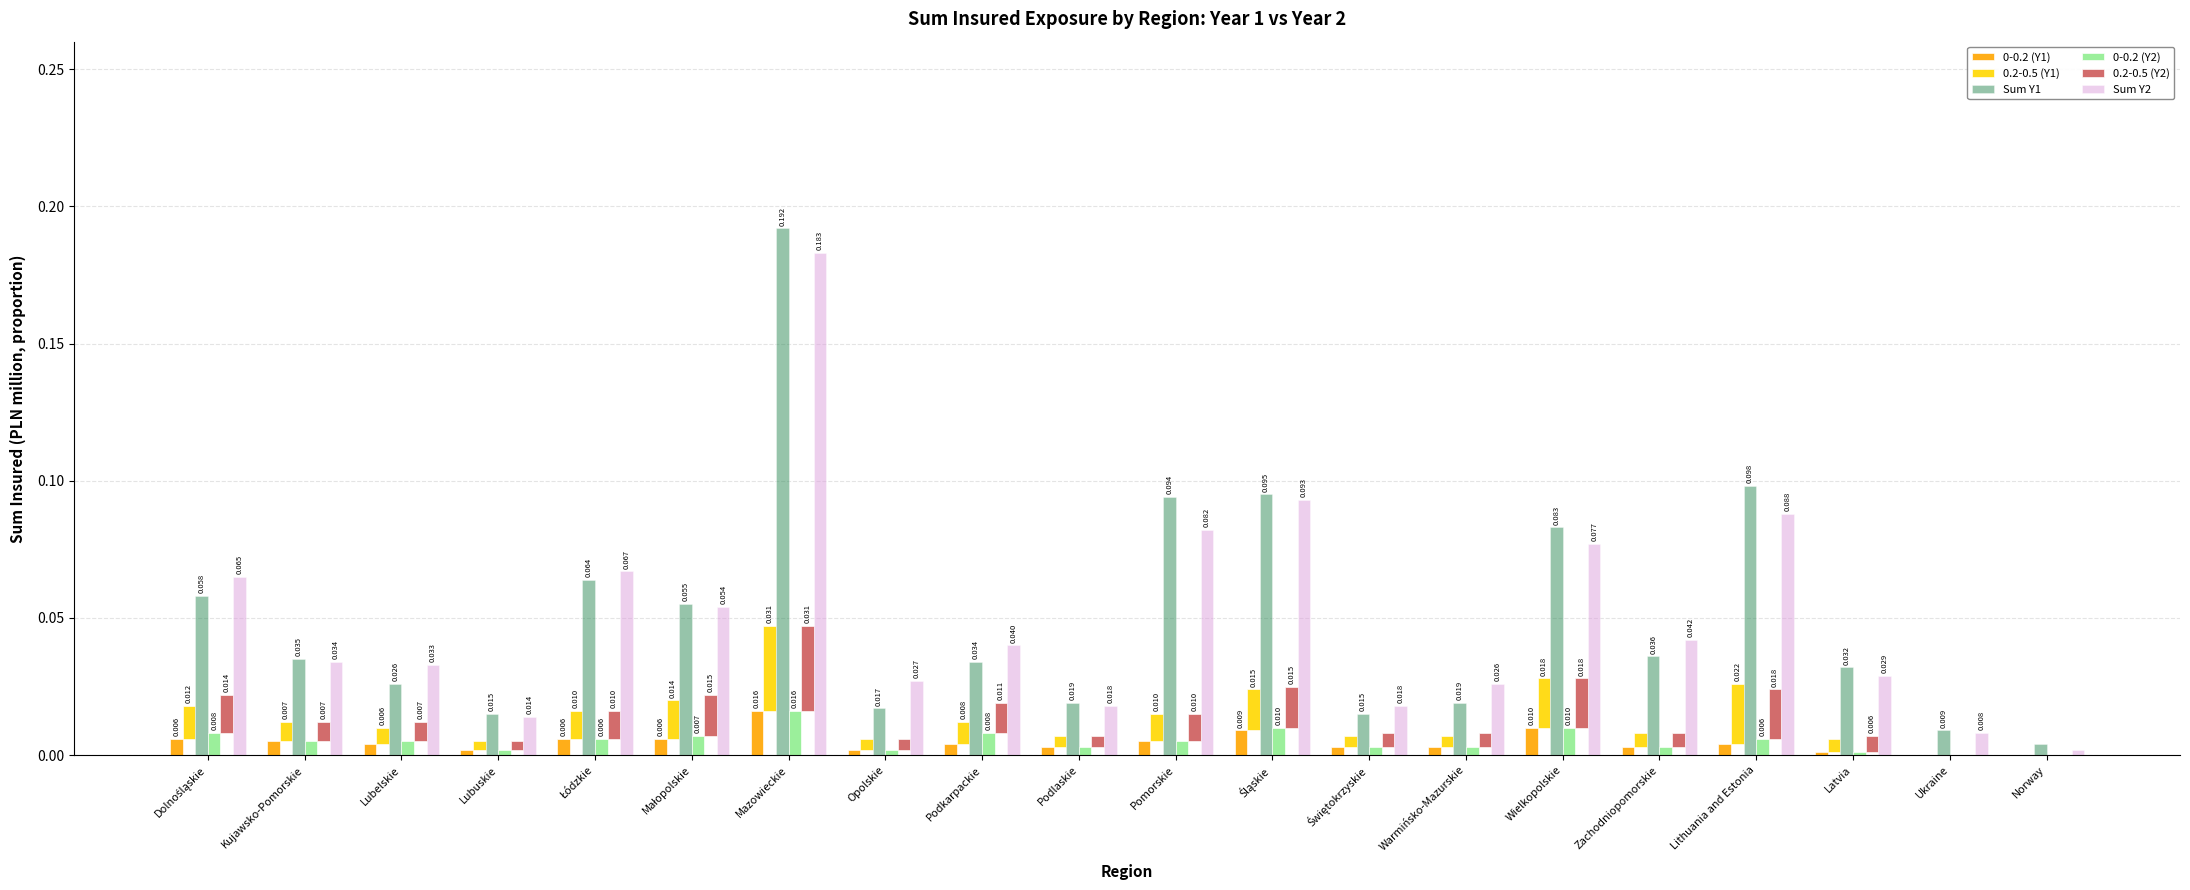

At which label is 0-0.2 (Y2) closest to 0?

Ukraine